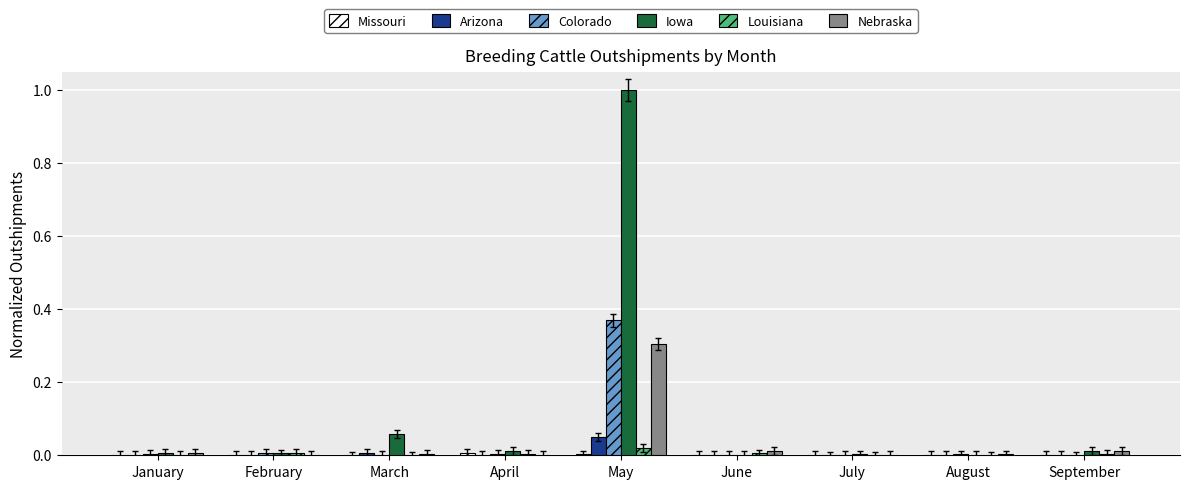

Is it true that Iowa equals 0.0 at July?

True